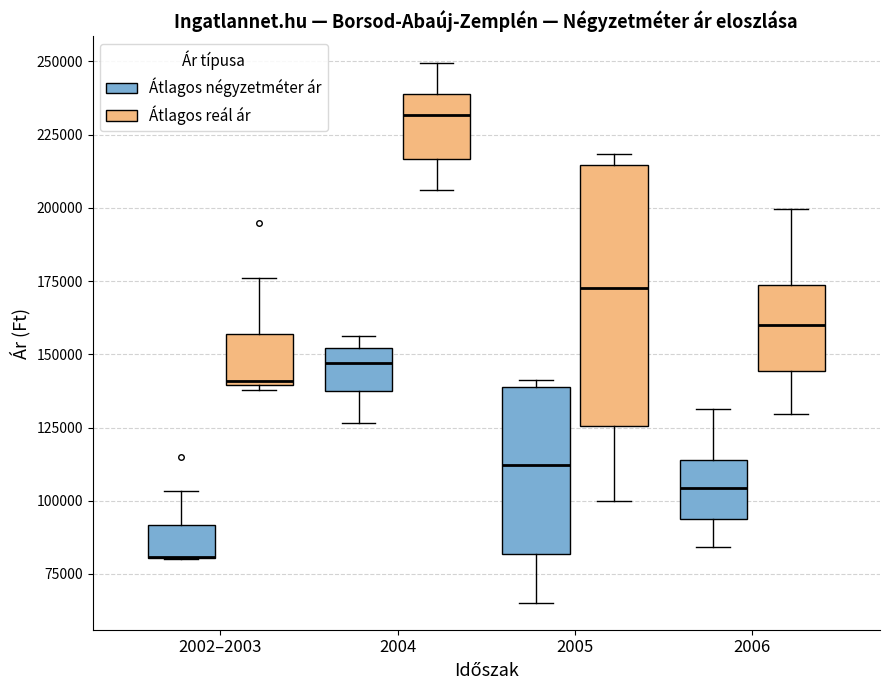

Reading left to right, read every box against the y-axis: the position of its median line, the range the box covers, and the ends of its whiskers. The values are not printed on the chart, so give them approximately, as read against the axis.

2002–2003 (Átlagos négyzetméter ár): median 80000 (drawn on the box's lower edge), box 80000 to 90000, whiskers 80000 to 105000
2002–2003 (Átlagos reál ár): median 140000 (just above the box's lower edge), box 140000 to 155000, whiskers 140000 (just below the box's lower edge) to 175000
2004 (Átlagos négyzetméter ár): median 145000, box 140000 to 150000, whiskers 125000 to 155000
2004 (Átlagos reál ár): median 230000, box 215000 to 240000, whiskers 205000 to 250000
2005 (Átlagos négyzetméter ár): median 110000, box 80000 to 140000, whiskers 65000 to 140000 (just above the box's upper edge)
2005 (Átlagos reál ár): median 175000, box 125000 to 215000, whiskers 100000 to 220000
2006 (Átlagos négyzetméter ár): median 105000, box 95000 to 115000, whiskers 85000 to 130000
2006 (Átlagos reál ár): median 160000, box 145000 to 175000, whiskers 130000 to 200000